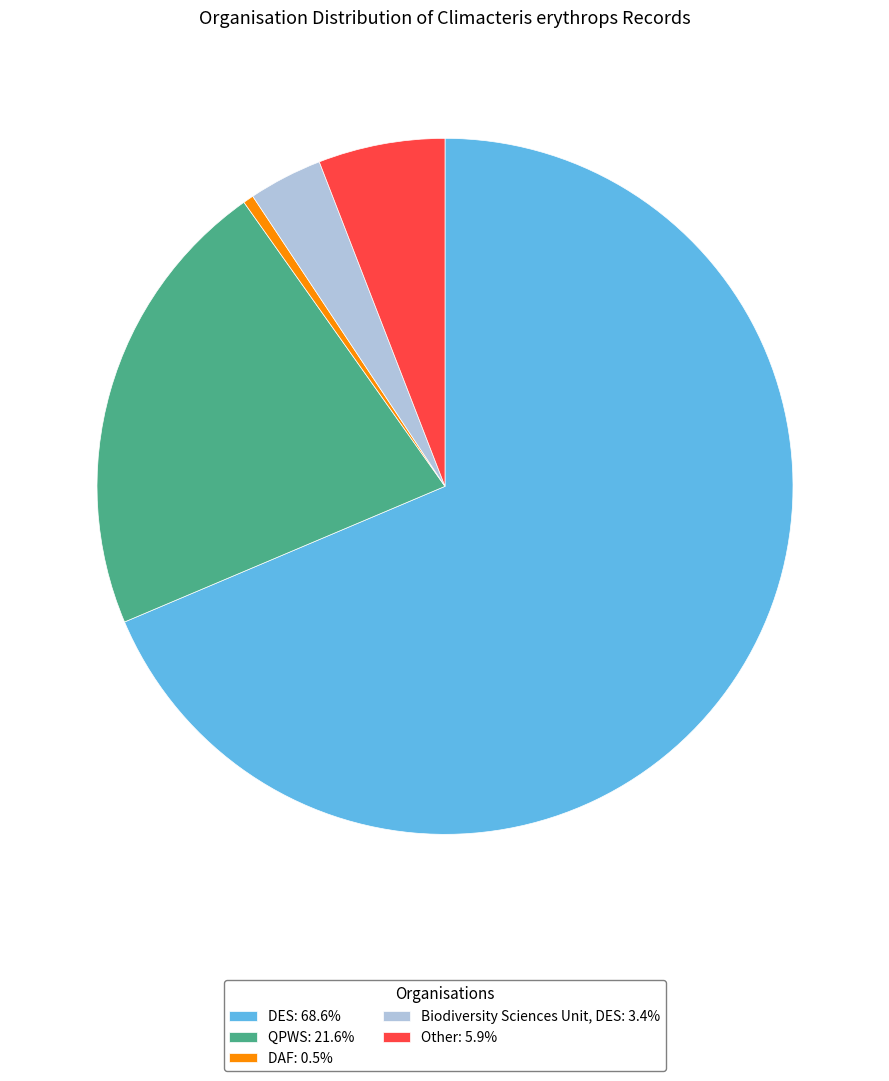

What is the smallest slice in the pie chart?

DAF